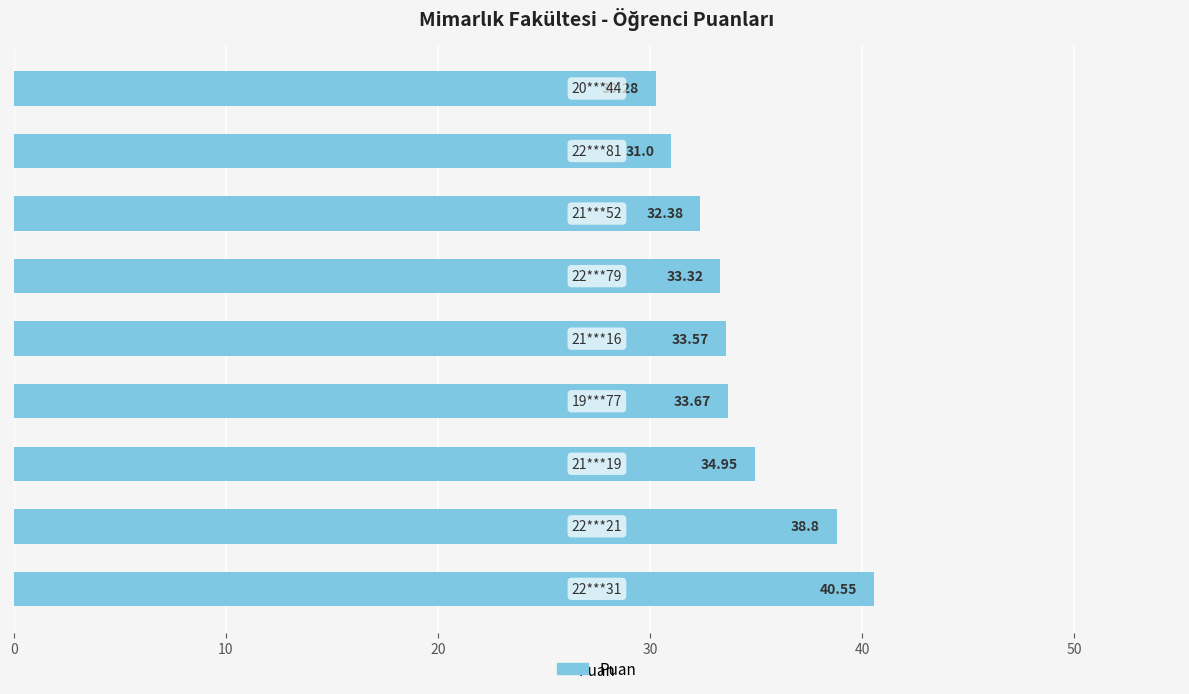

What is the difference between the maximum and minimum values?

10.3